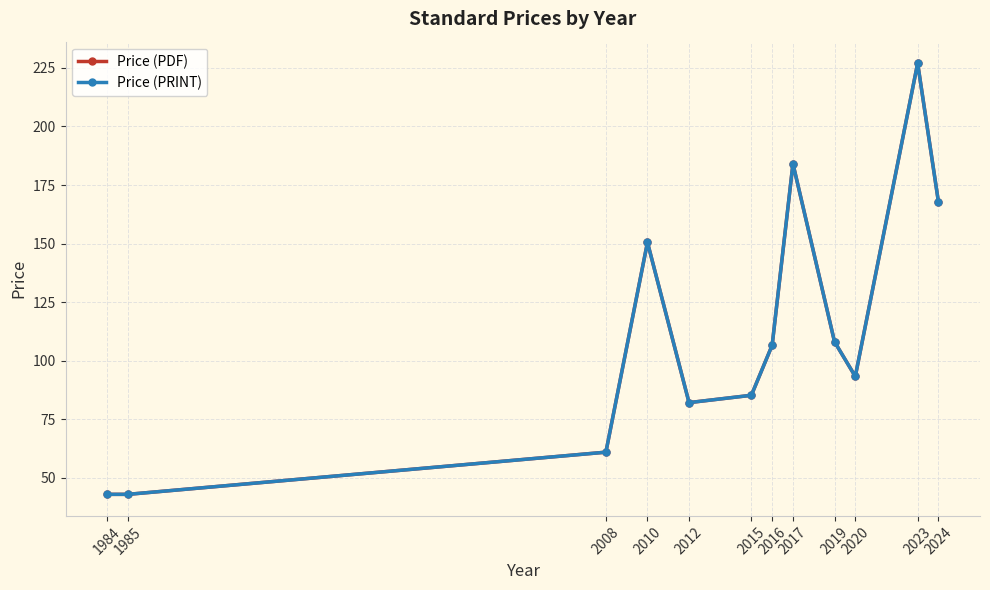

Which series changed the most between 2010 and 2017?

Price (PDF)